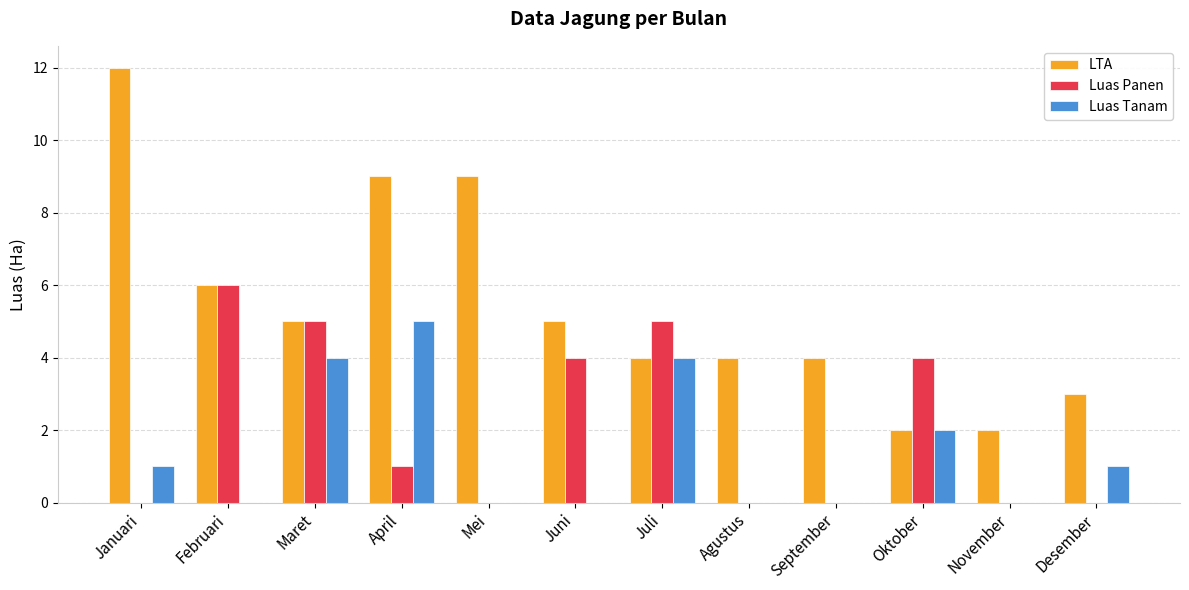

What is the spread (max minus min) of values at Mei?

9